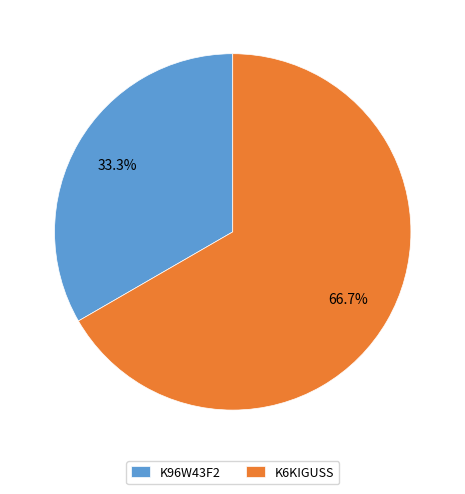

Which category has the smallest portion of the pie?

K96W43F2